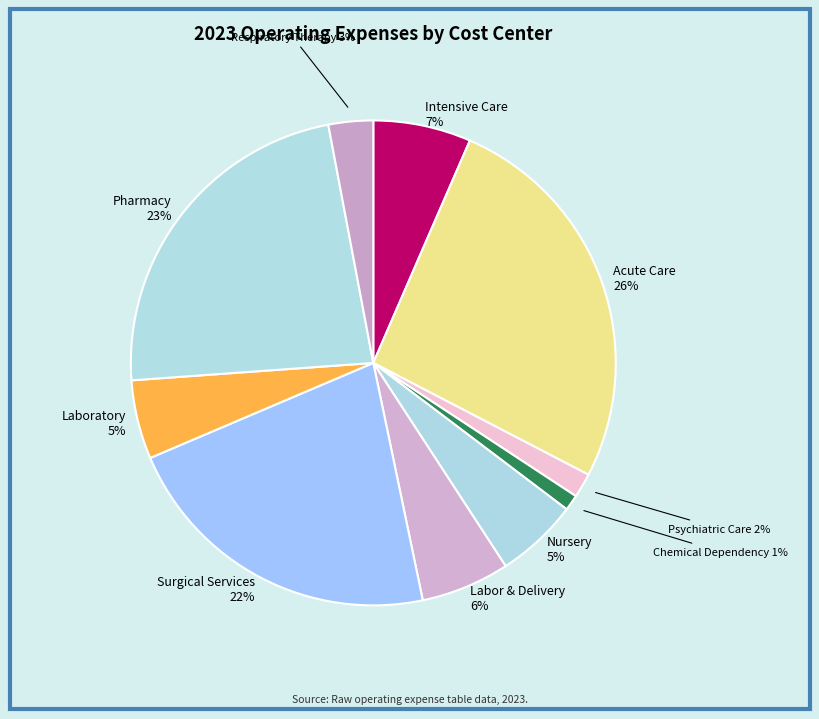

How many segments does this pie chart have?

10